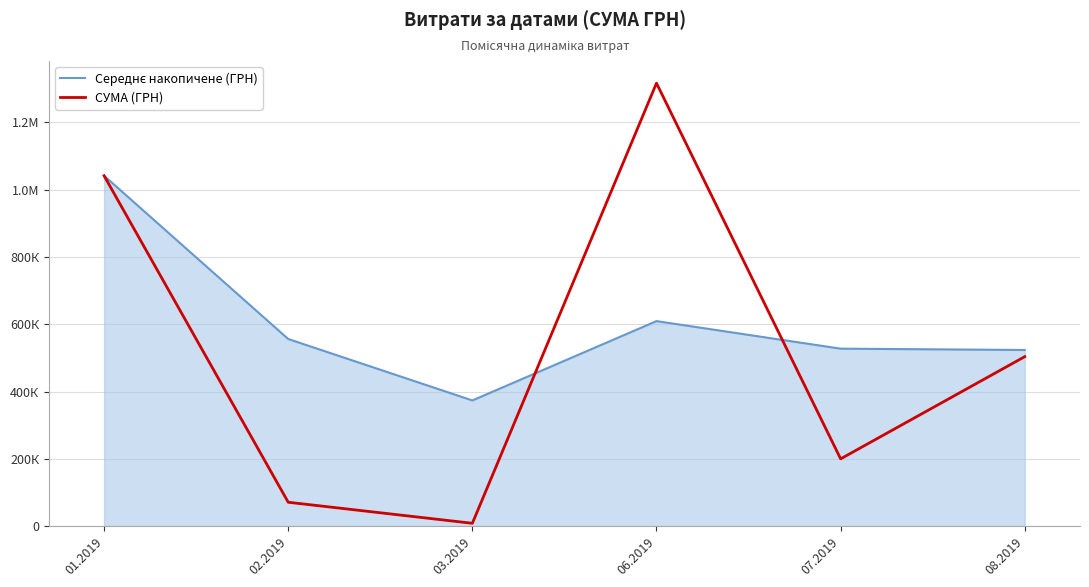

Does the chart have visible grid lines?

Yes